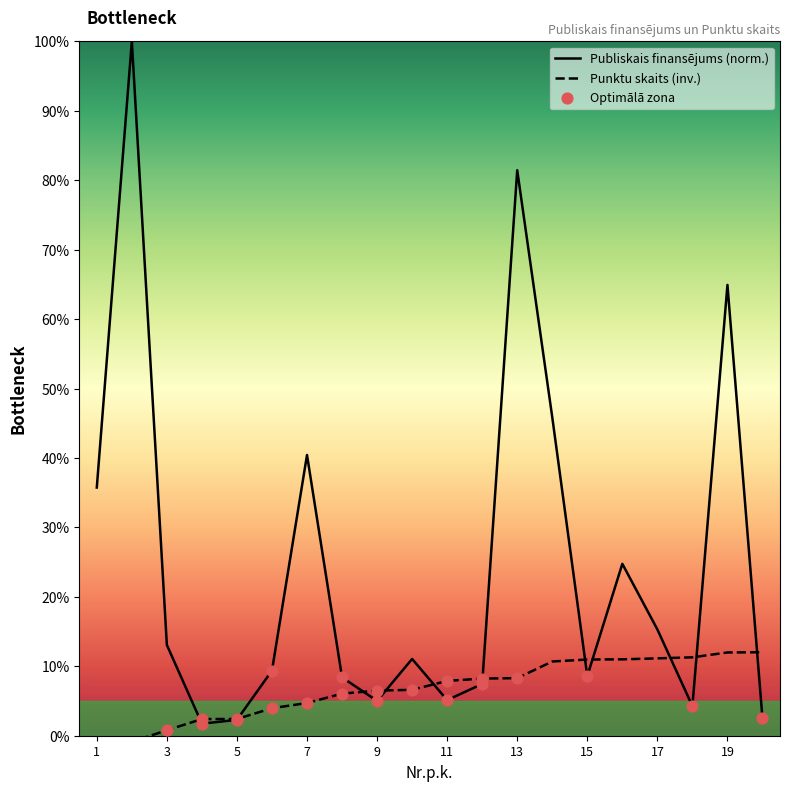

What is the total value across all series at 16?

35.8